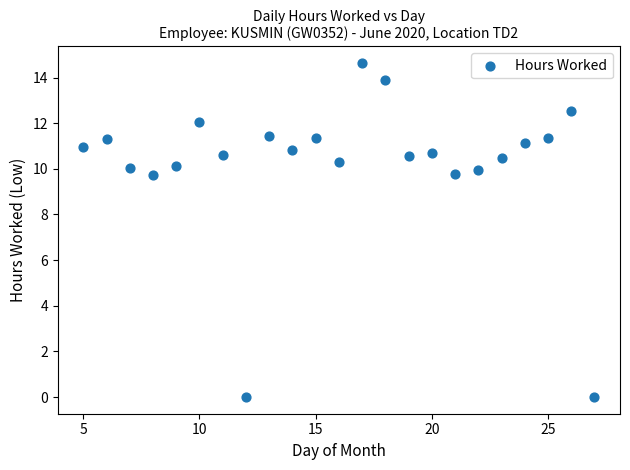

What is the range of Y values (max minus min)?

14.6